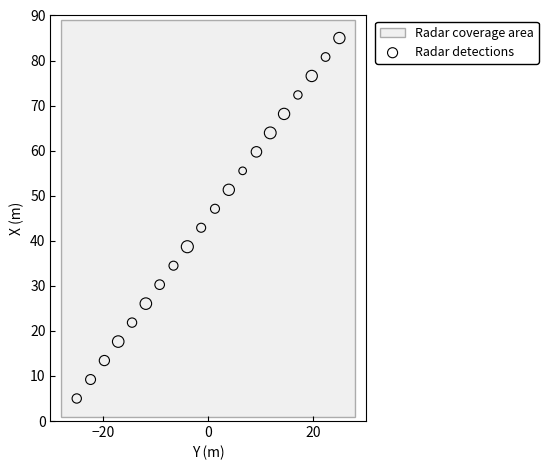

What is the range of Y values (max minus min)?

80.0